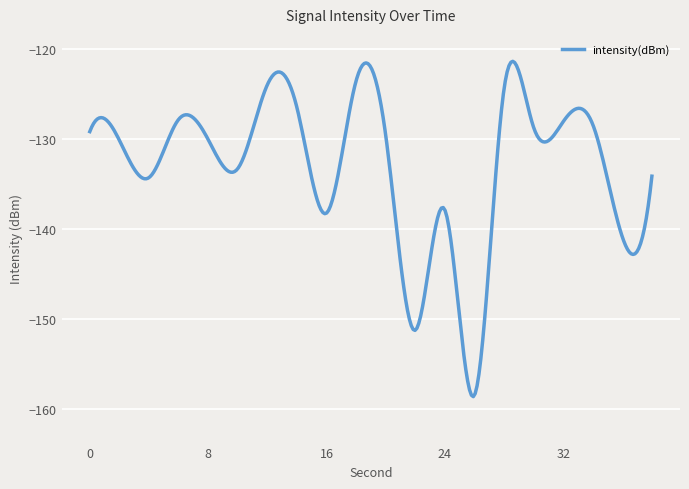

What is the difference between the maximum and minimum values?

37.3